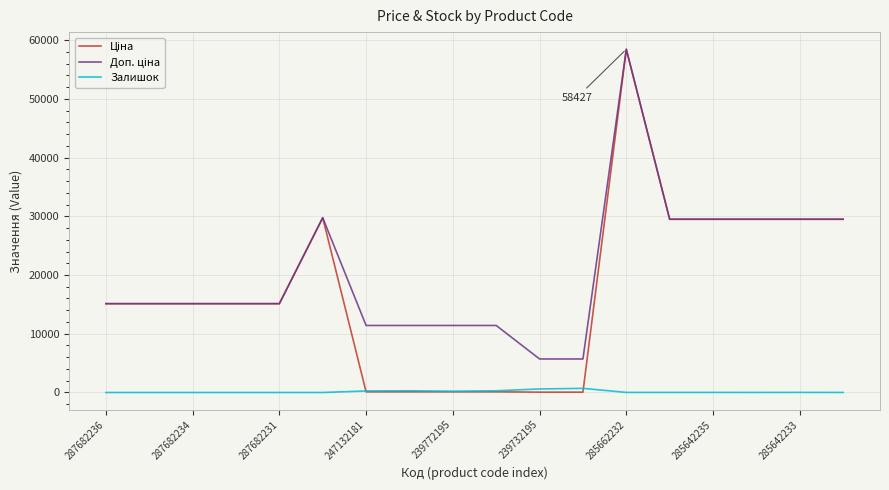

What is the greatest value displayed?

58426.5